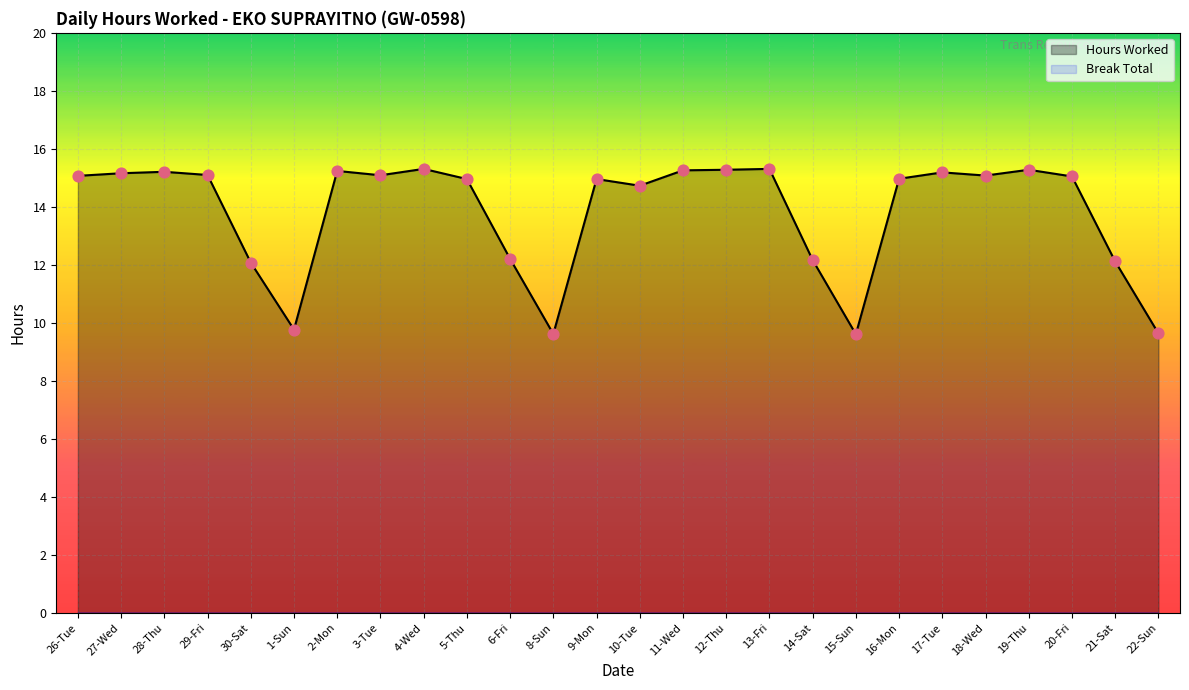

What is the change in value from 16-Mon to 18-Wed?

+0.1